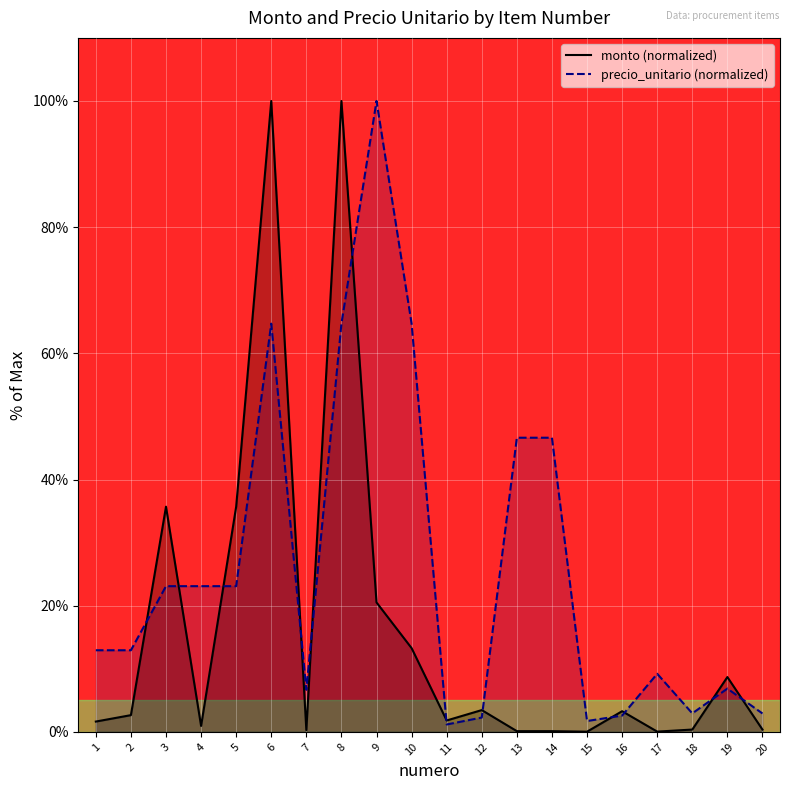

Which series has the largest total across all categories?

precio_unitario